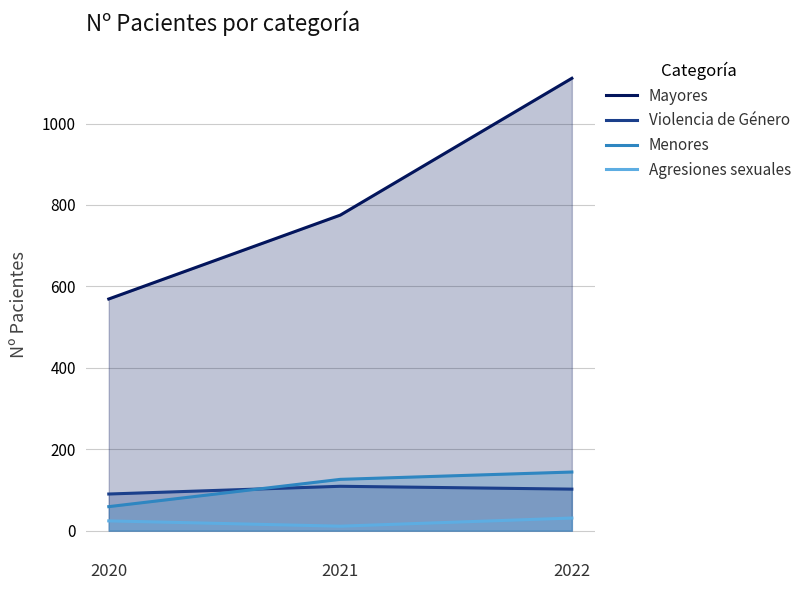

At how many categories does at least one series exceed 594?

2